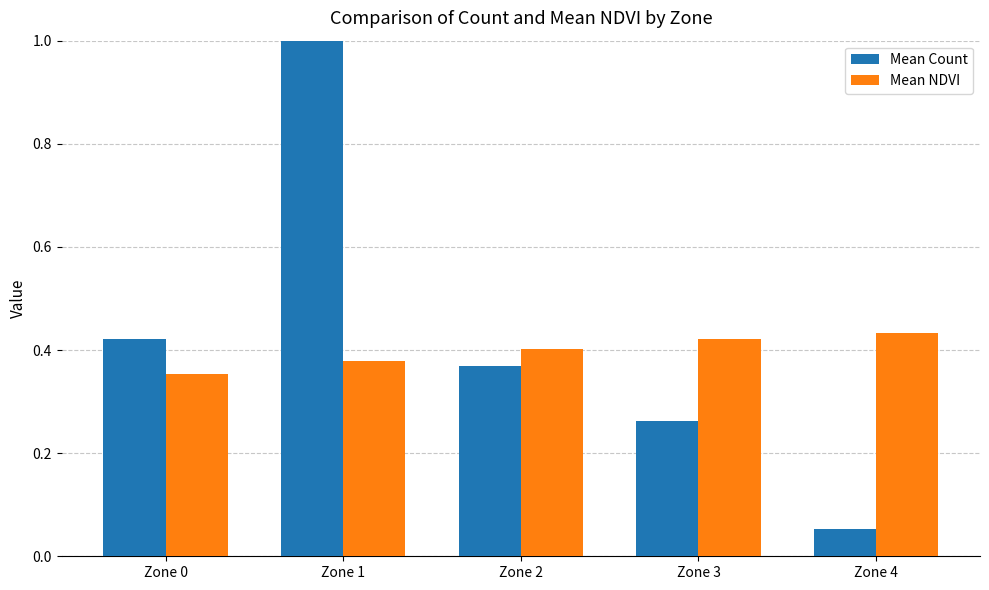

Which series changed the most between Zone 0 and Zone 1?

Mean Count